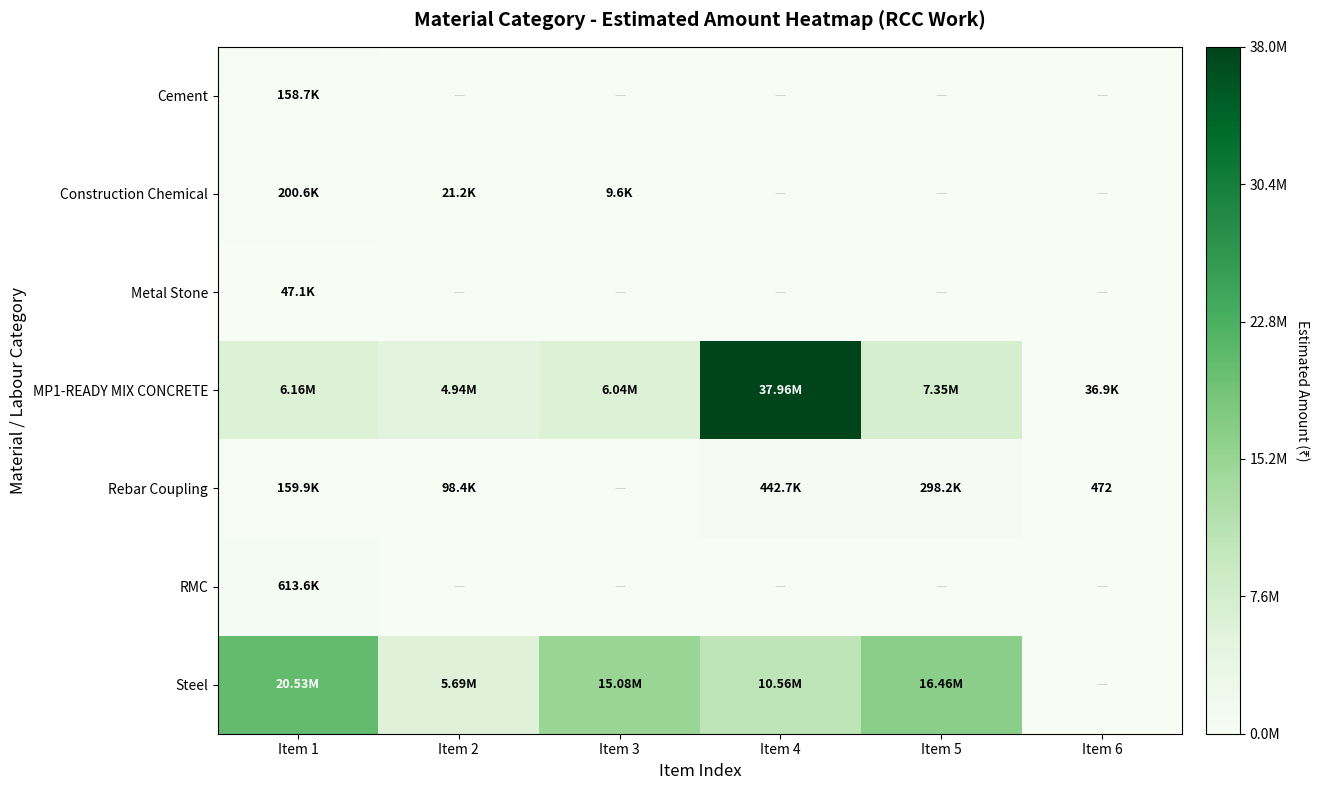

At which label does MP1-READY MIX CONCRETE reach its minimum?

Item 6